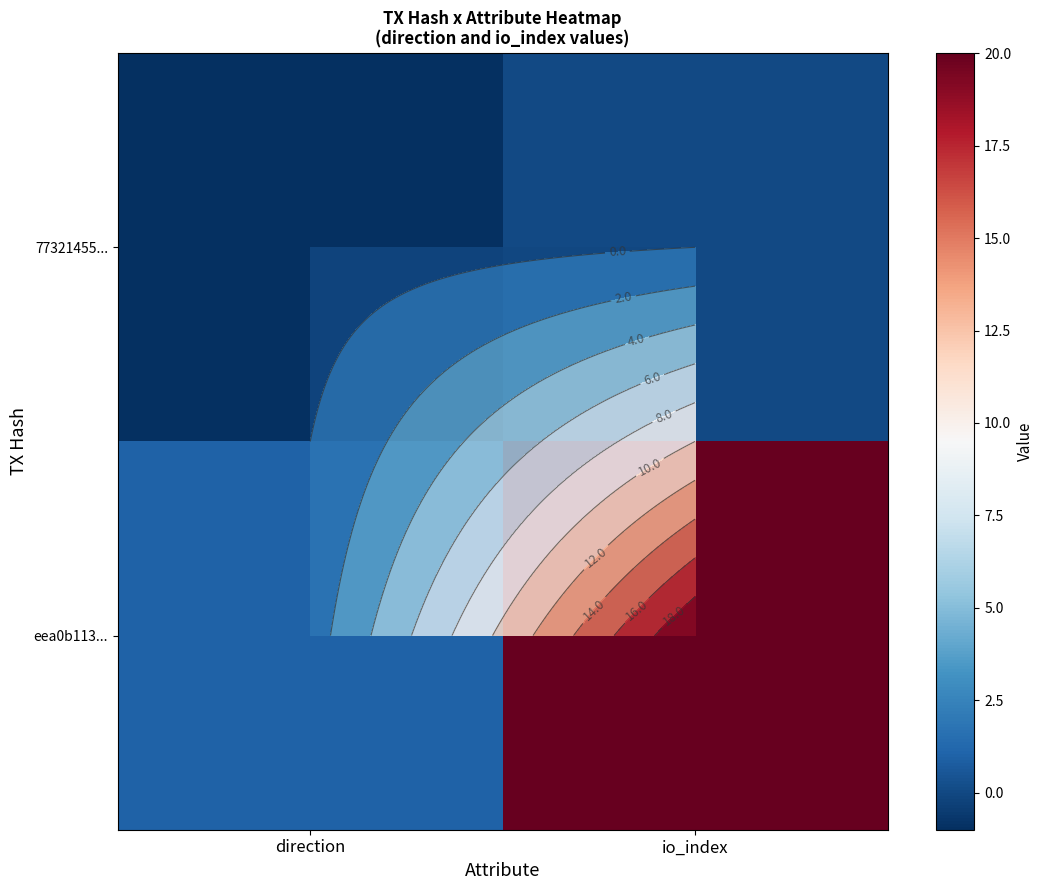

How many data points in eea0b113... are less than 20?

1